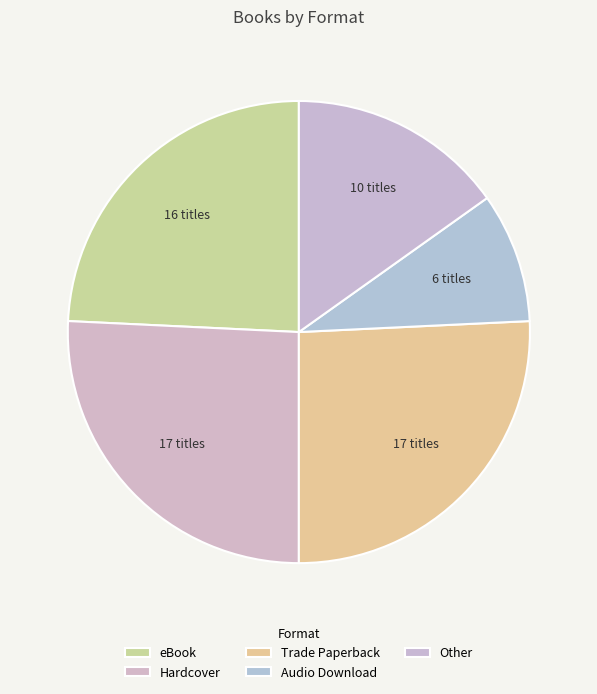

Between Trade Paperback and Audio Download, which is larger?

Trade Paperback